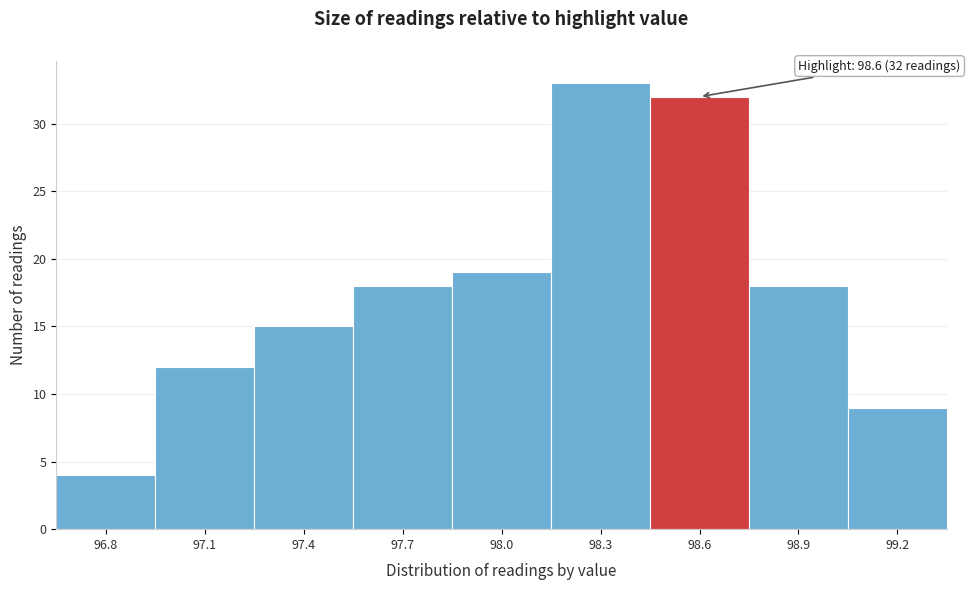

Reading left to right, extract all data points from this chart.

4	12	15	18	19	33	32	18	9